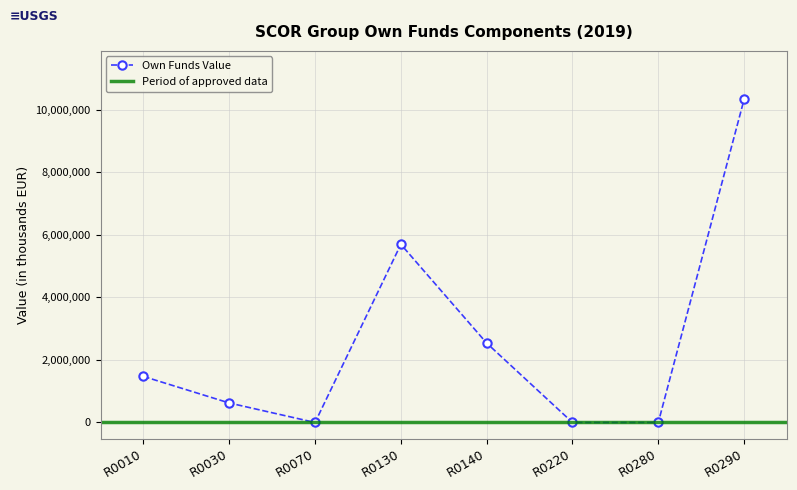

List the labels in order of value, largest first.

R0290, R0130, R0140, R0010, R0030, R0070, R0220, R0280